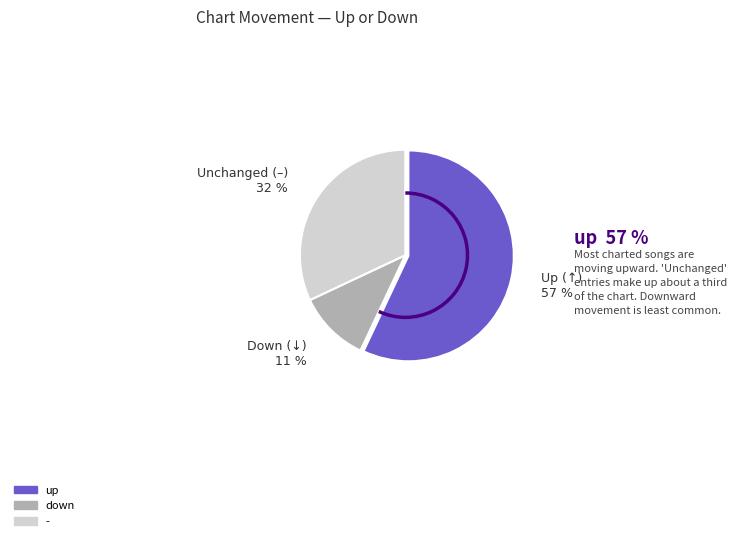

What is the ratio of the value at down to the value at up?

0.2